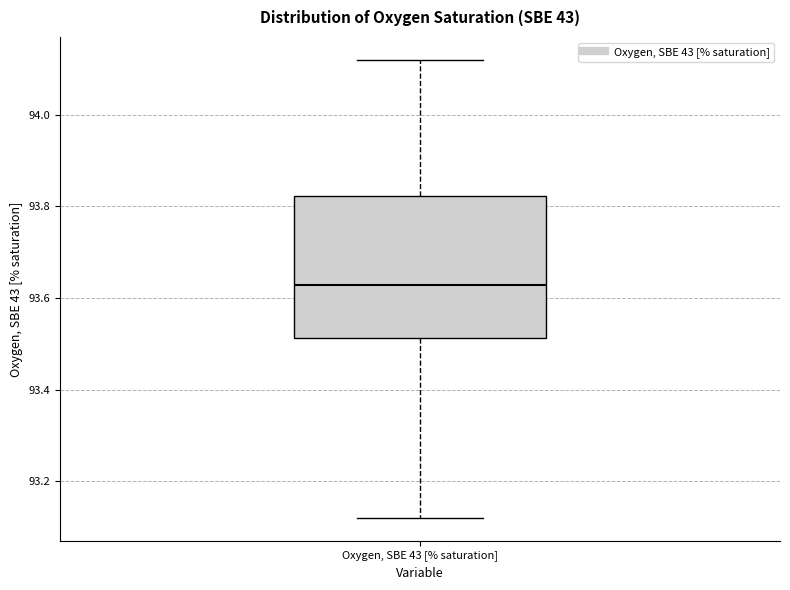

Read this box plot against the y-axis: the position of the median line, the range covered by the box, and the ends of both whiskers. The values are not printed on the chart, so give them approximately, as read against the axis.

median 93.62, box 93.52 to 93.82, whiskers 93.12 to 94.12